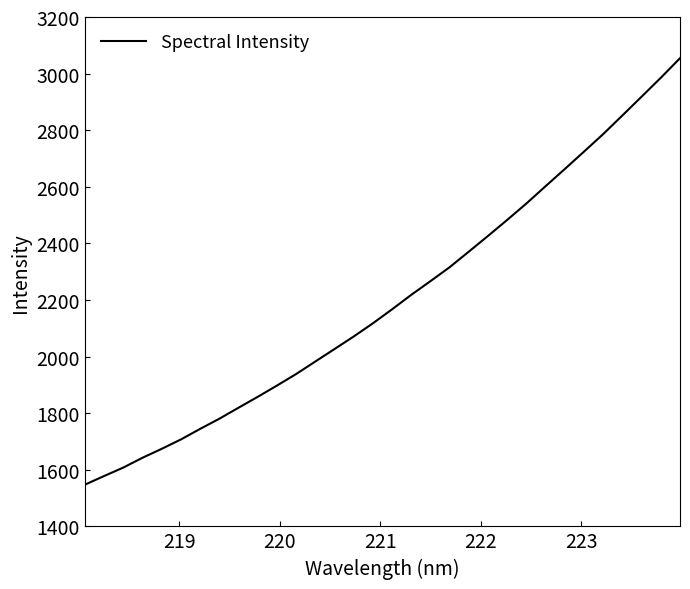

What is the smallest value displayed?

1547.6